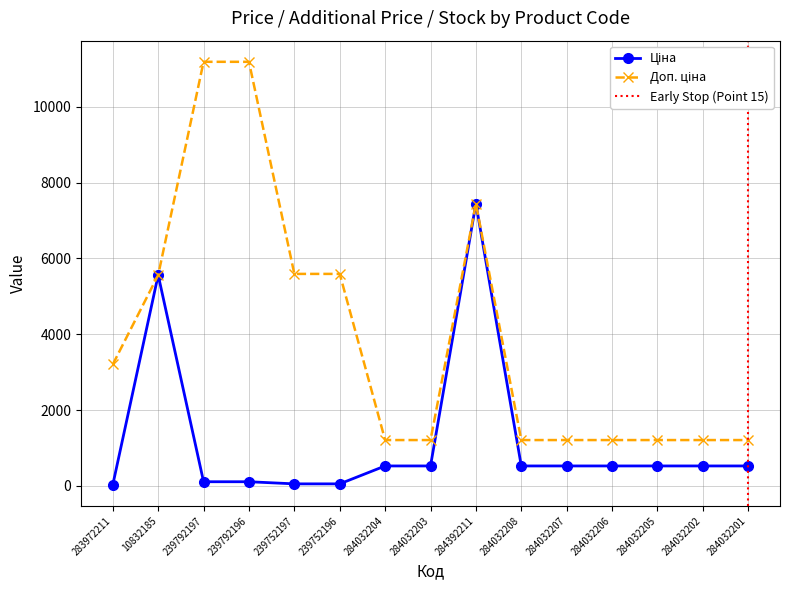

Reading left to right, list all the values displayed in this chart.

Ціна: 32.0	5560.3	111.8	111.8	55.9	55.9	528.2	528.2	7444.6	528.2	528.2	528.2	528.2	528.2	528.2
Доп. ціна: 3205.0	5560.3	11182.0	11182.0	5591.0	5591.0	1210.7	1210.7	7444.6	1210.7	1210.7	1210.7	1210.7	1210.7	1210.7